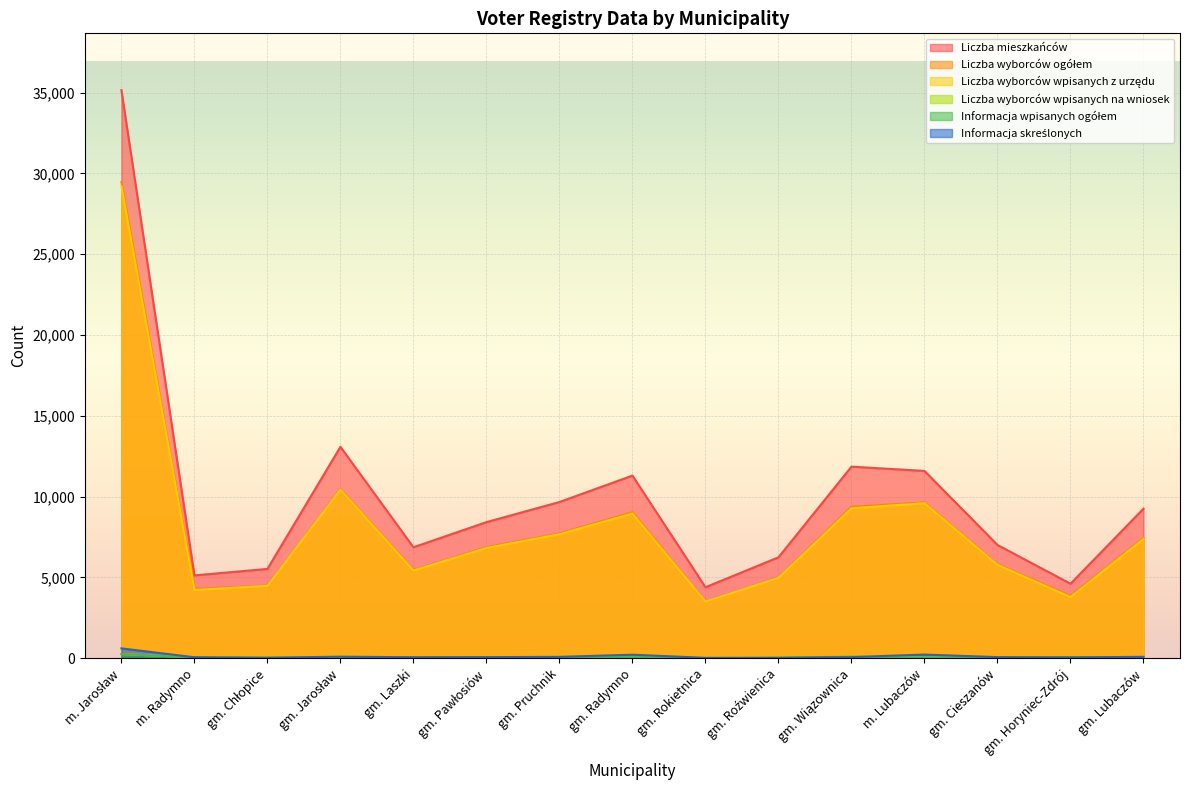

What value does the Liczba wyborców ogółem series have at gm. Roźwienica?

5006